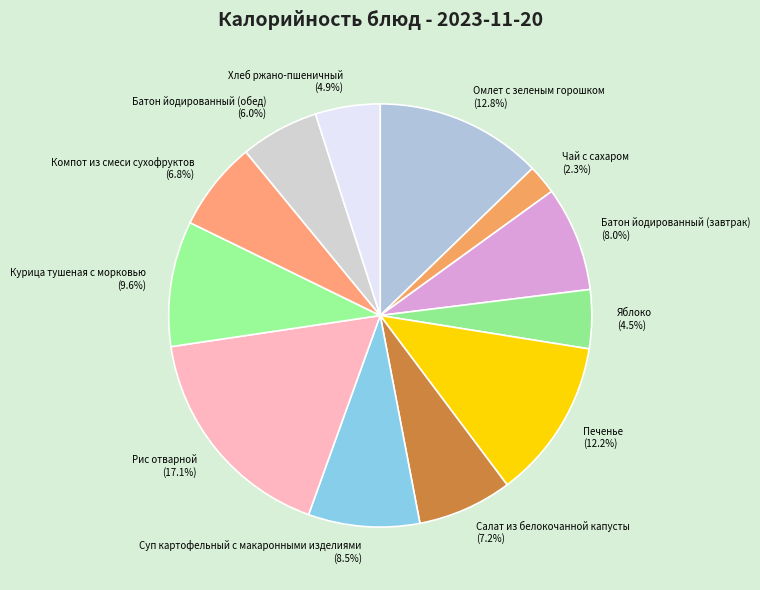

How many segments does this pie chart have?

12